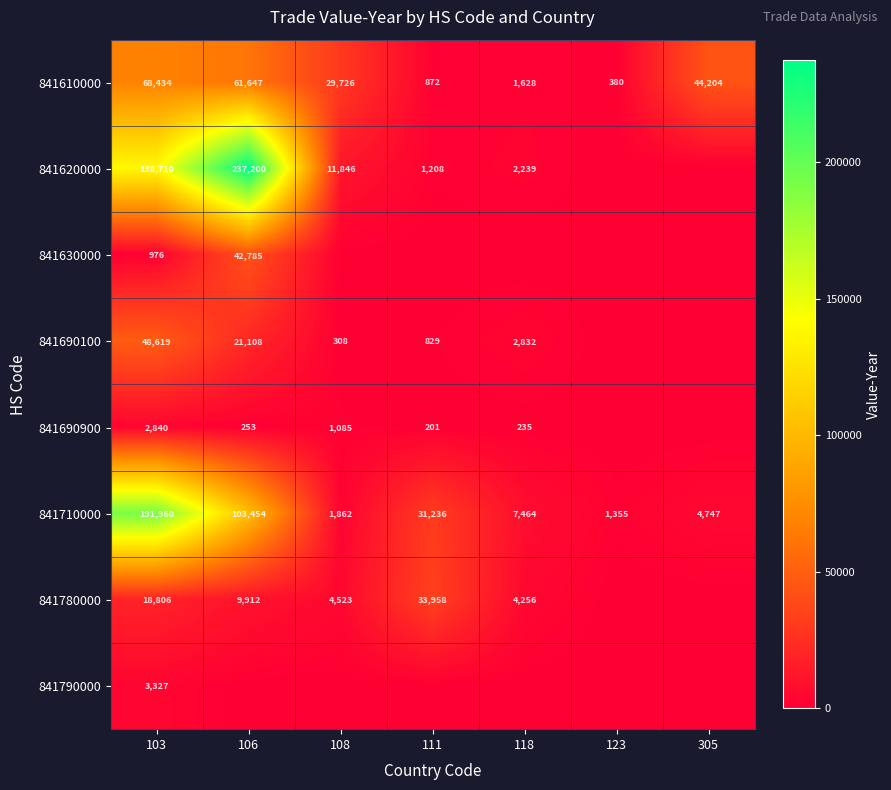

What is the difference between the 841690900 values at 108 and 118?

850